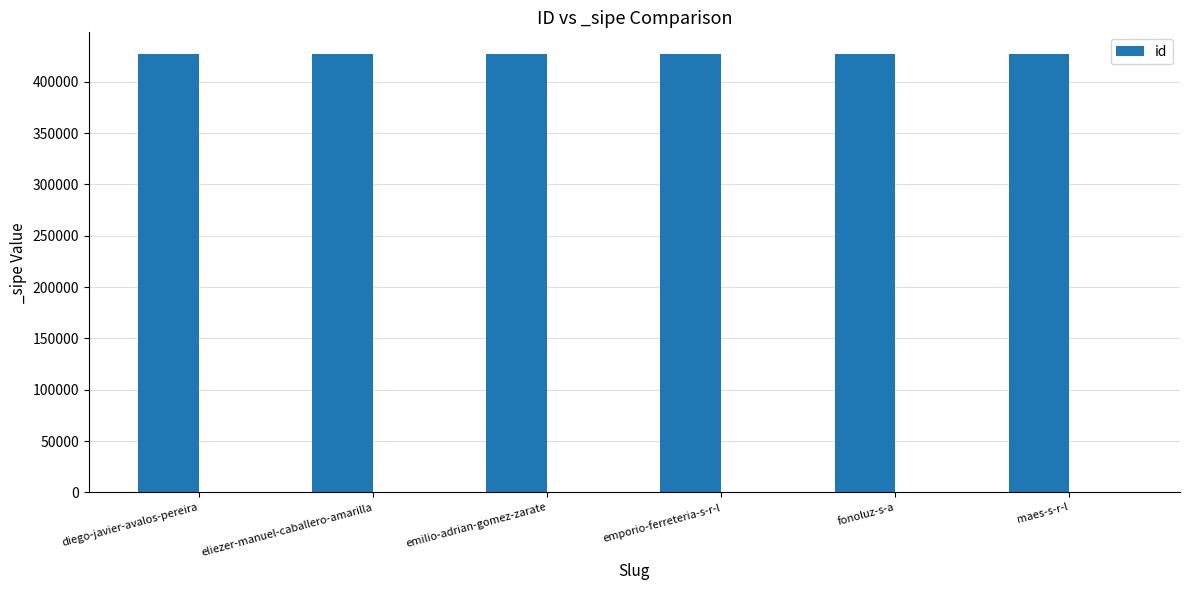

What is the minimum value shown in the chart?

426862